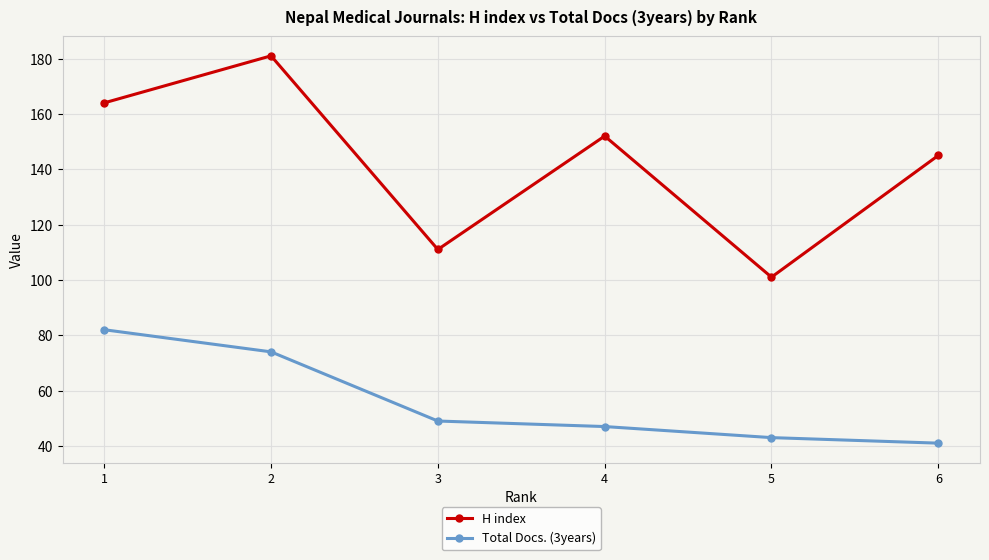

Where is the first local minimum for H index?

3